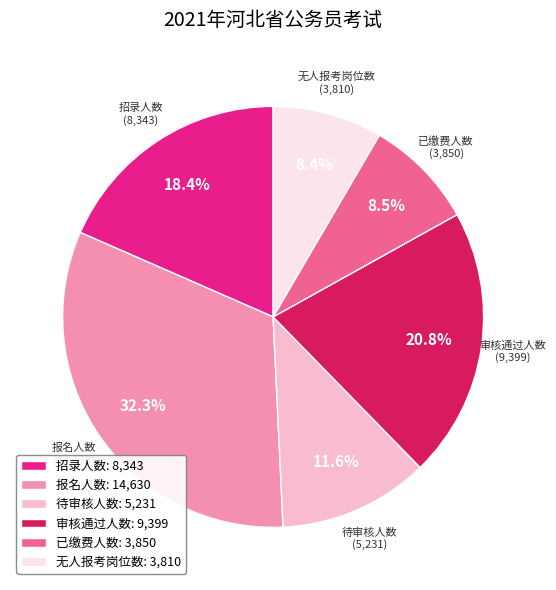

What percentage is the 审核通过人数 slice, to the nearest percent?

21%